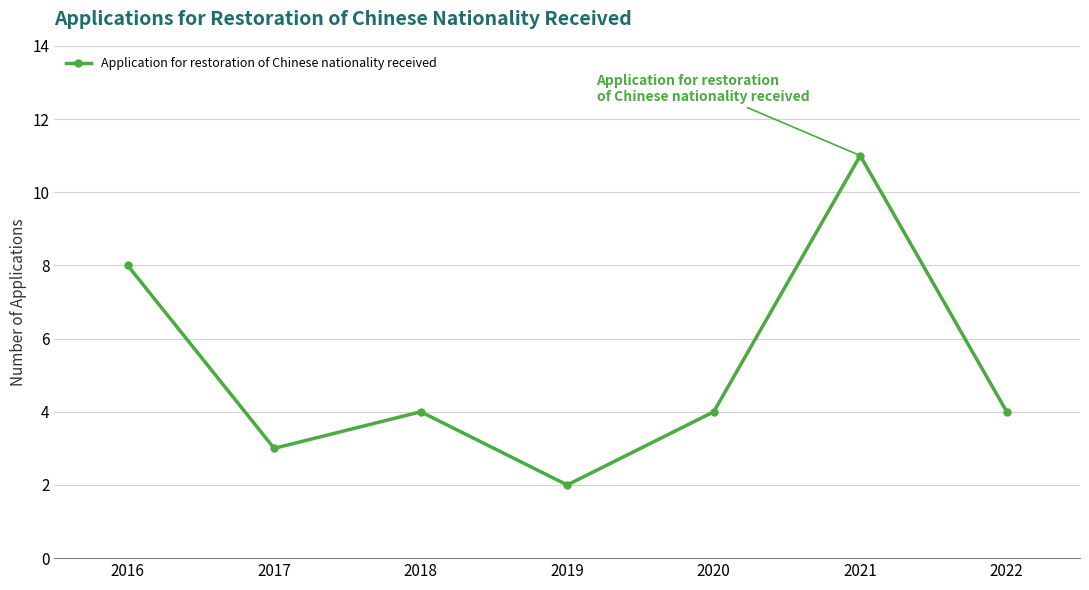

The chart shows a value of 11 at 2021. True or false?

True